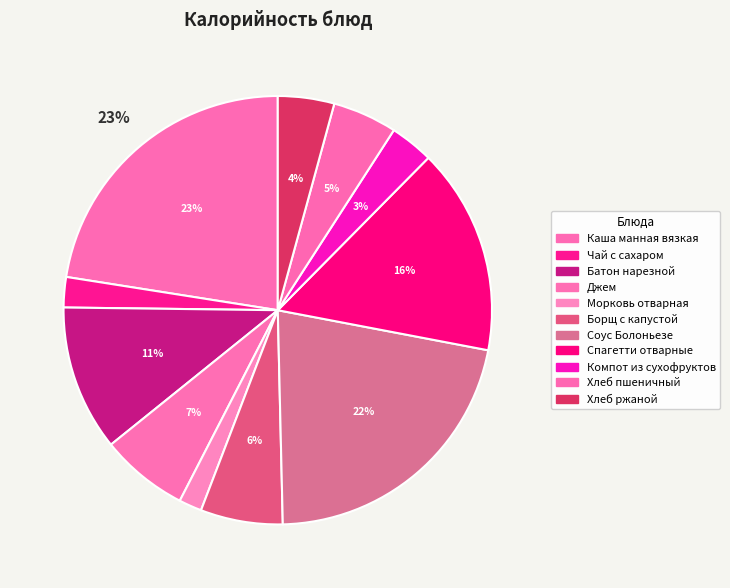

Approximately how many times larger is the value at Хлеб пшеничный compared to Чай с сахаром?

2.1